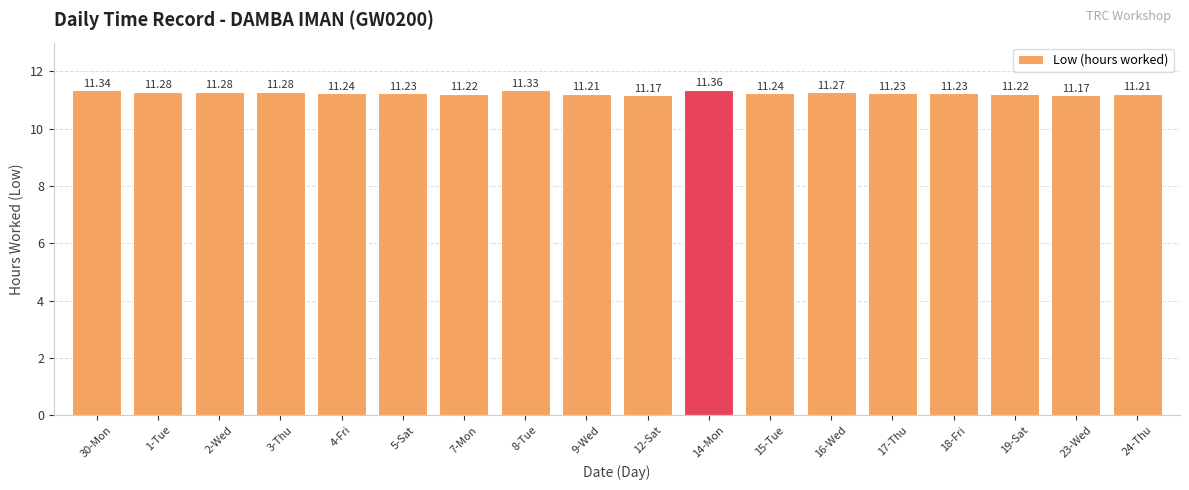

Approximately how many times larger is the value at 17-Thu compared to 7-Mon?

1.0